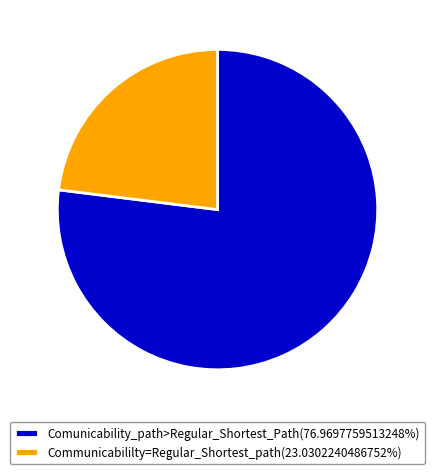

Is the sum of Comunicability_path>Regular_Shortest_Path(76.9697759513248%) and Communicabililty=Regular_Shortest_path(23.0302240486752%) greater than half?

Yes